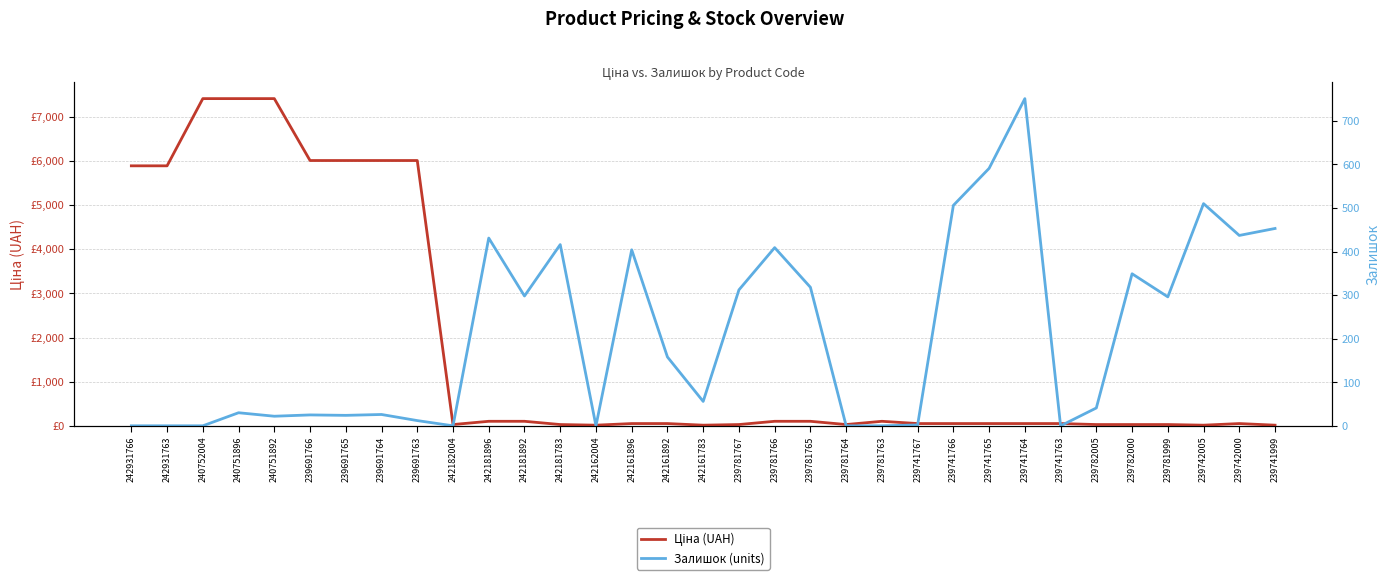

True or false: Ціна (UAH) has a value of 51.1 at 239741764.

True